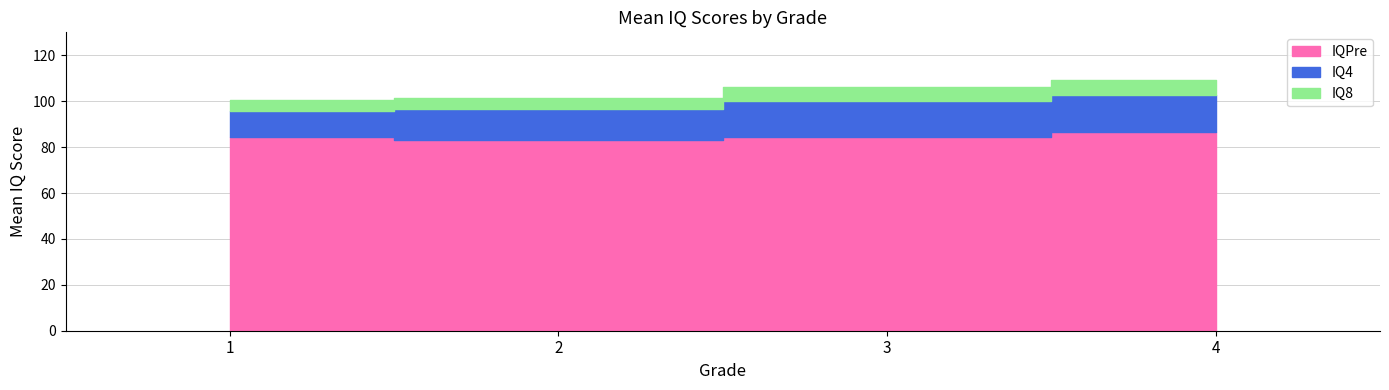

True or false: IQ4 and IQPre cross at least once.

False